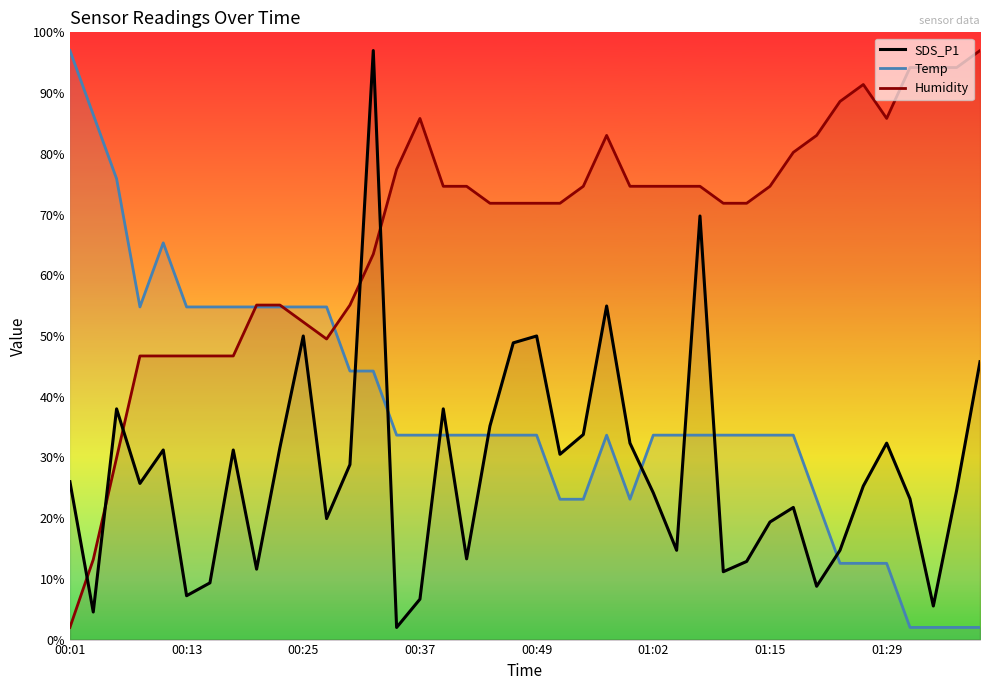

How many intersections are there between SDS_P1 and Temp?

9